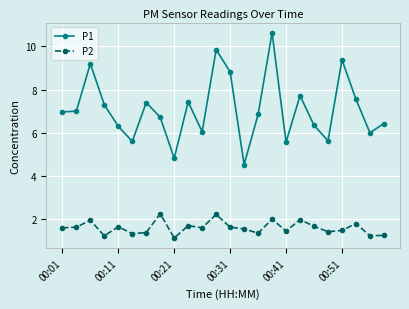

Which series has the largest range (max minus min)?

P1